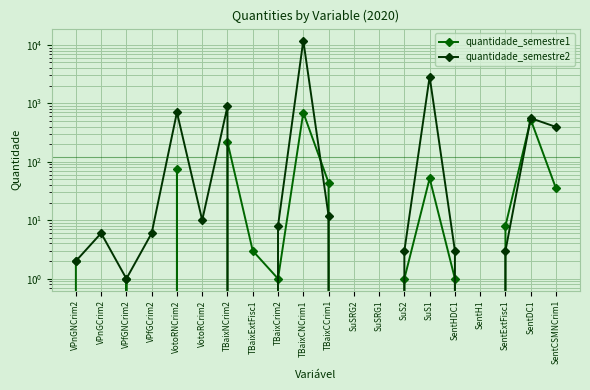

The value of quantidade_semestre2 at VPfGNCrim2 is 1. True or false?

True